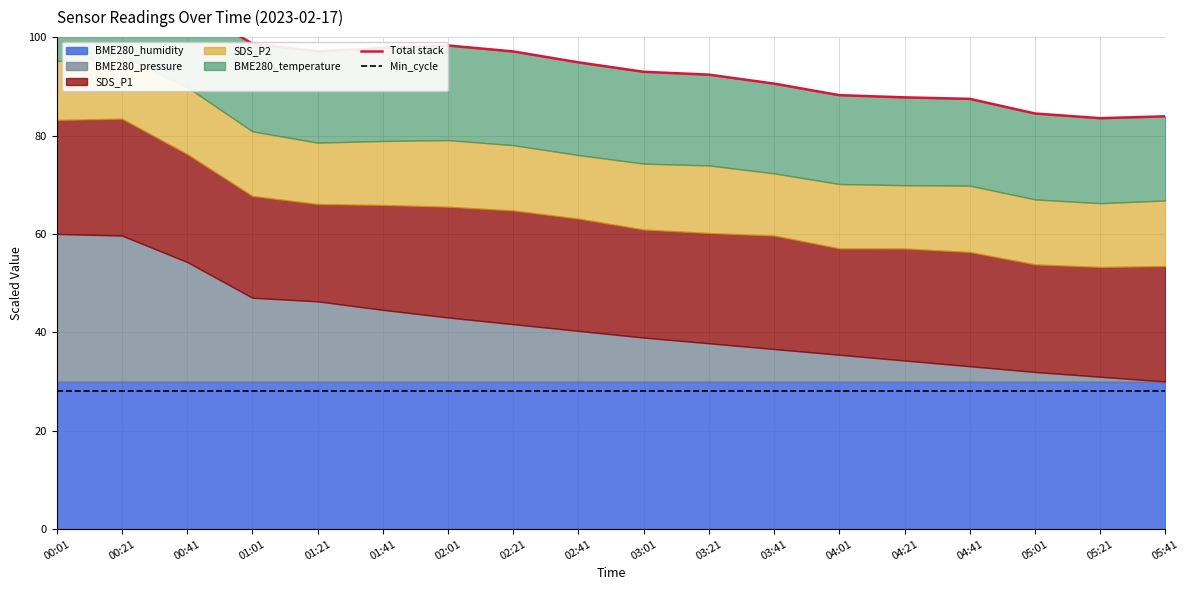

What is the label of the 10th point from the left?

03:01